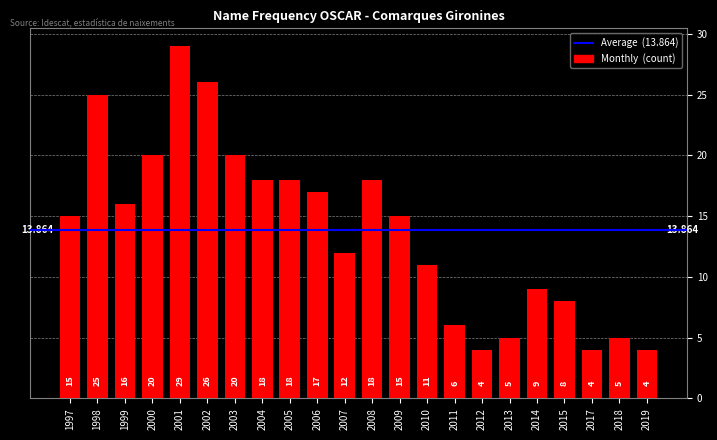

What is the value of the 16th bar from the left?

4